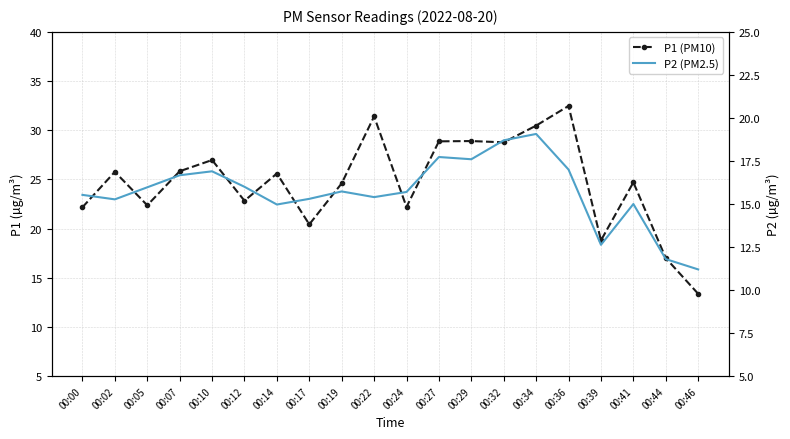

Which category has the highest value across all series?

00:36